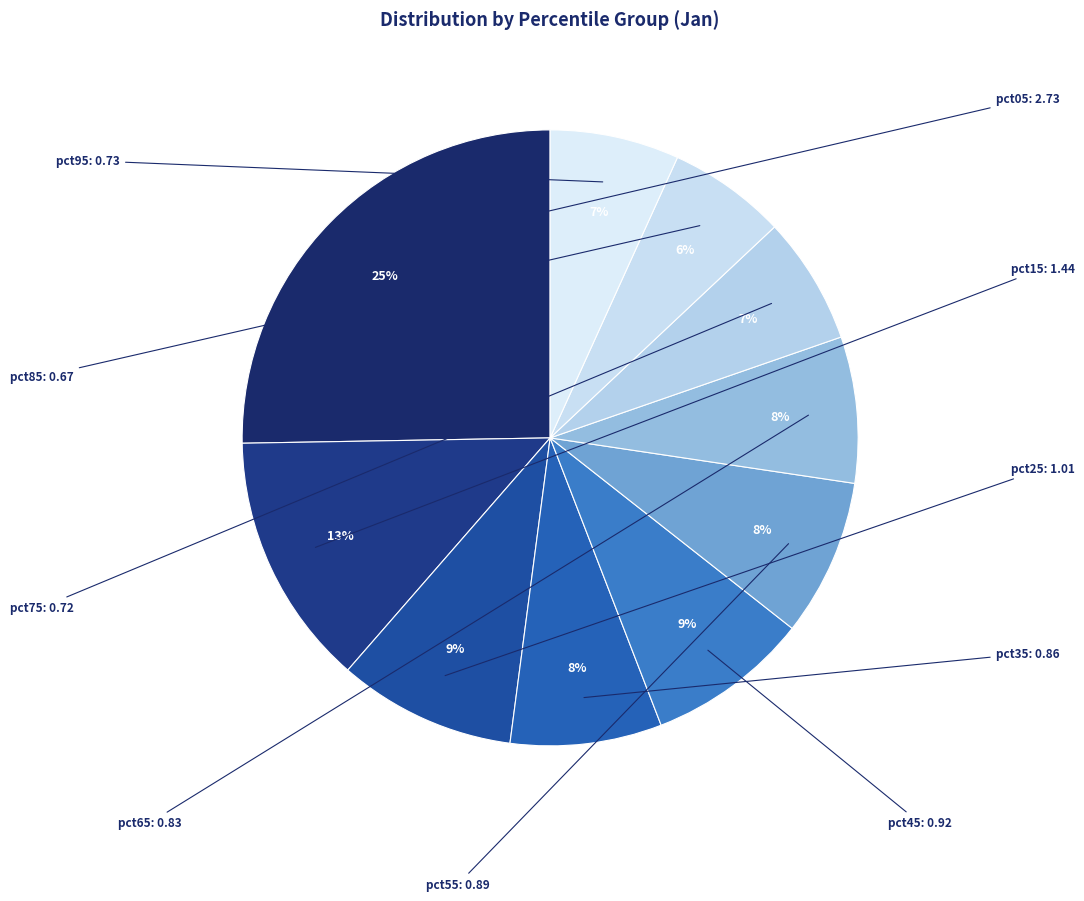

Which slice is the smallest?

pct85